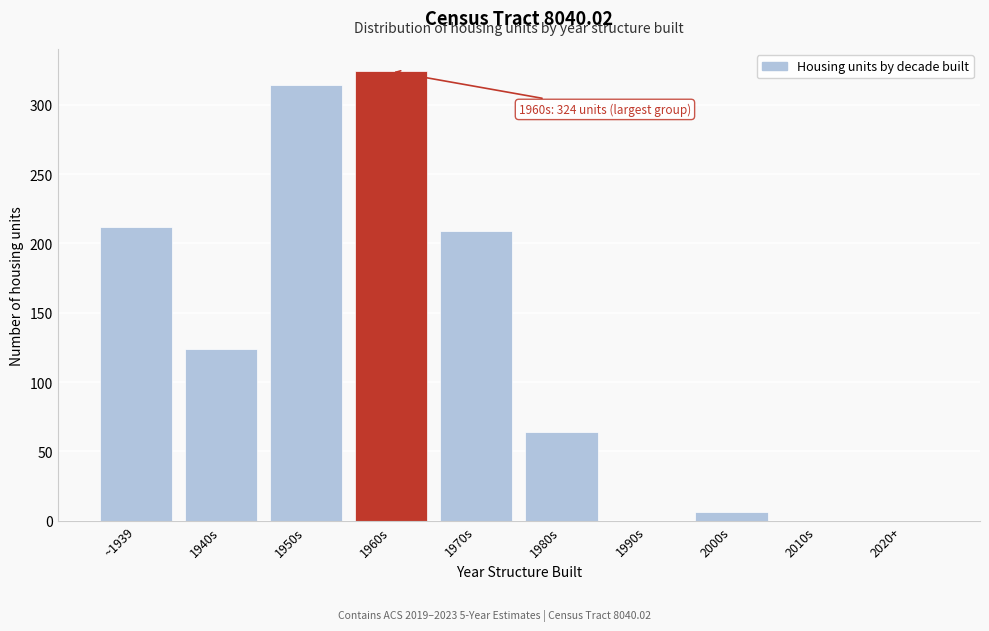

Reading left to right, extract all data points from this chart.

~1939=212	1940s=124	1950s=314	1960s=324	1970s=209	1980s=64	1990s=0	2000s=6	2010s=0	2020+=0